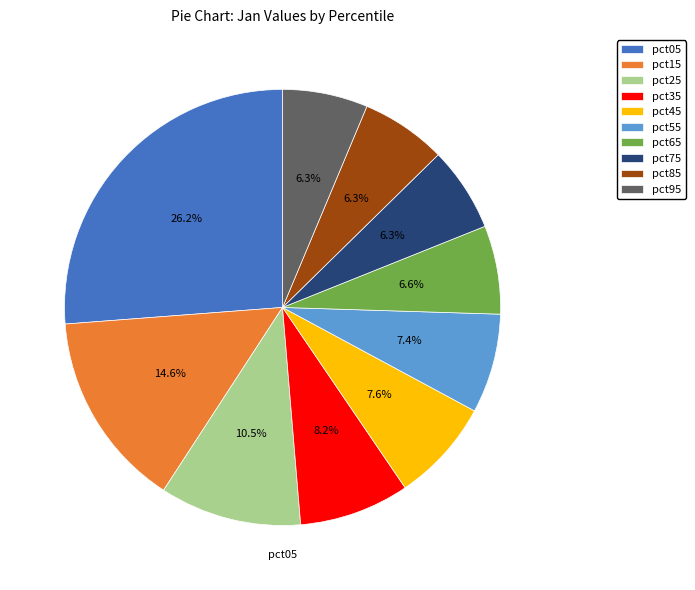

Between pct95 and pct45, which is larger?

pct45